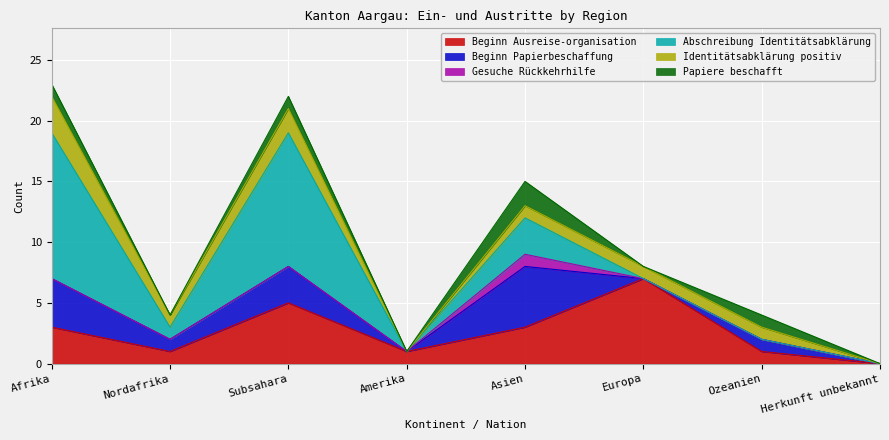

List the series in order of their overall mean, lowest first.

Gesuche Rückkehrhilfe, Papiere beschafft, Identitätsabklärung positiv, Beginn Papierbeschaffung, Beginn Ausreise-organisation, Abschreibung Identitätsabklärung